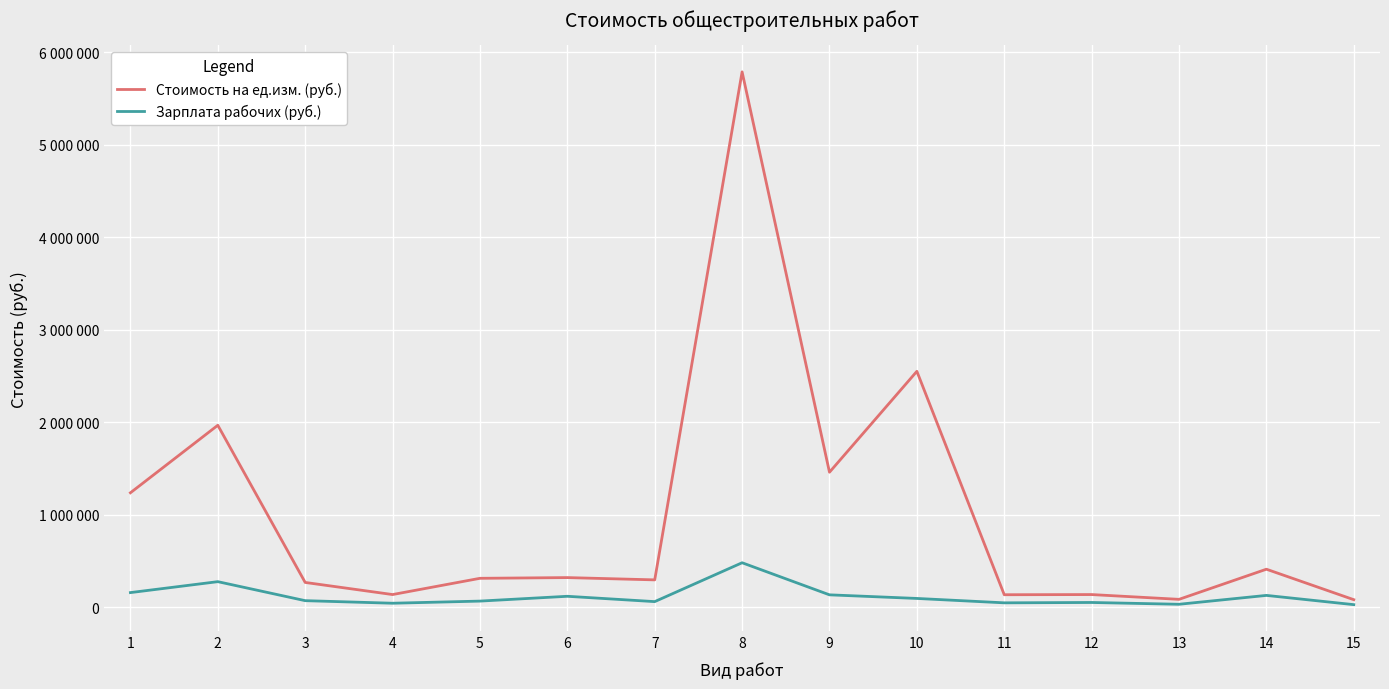

Does the chart display data point markers on the line(s)?

No